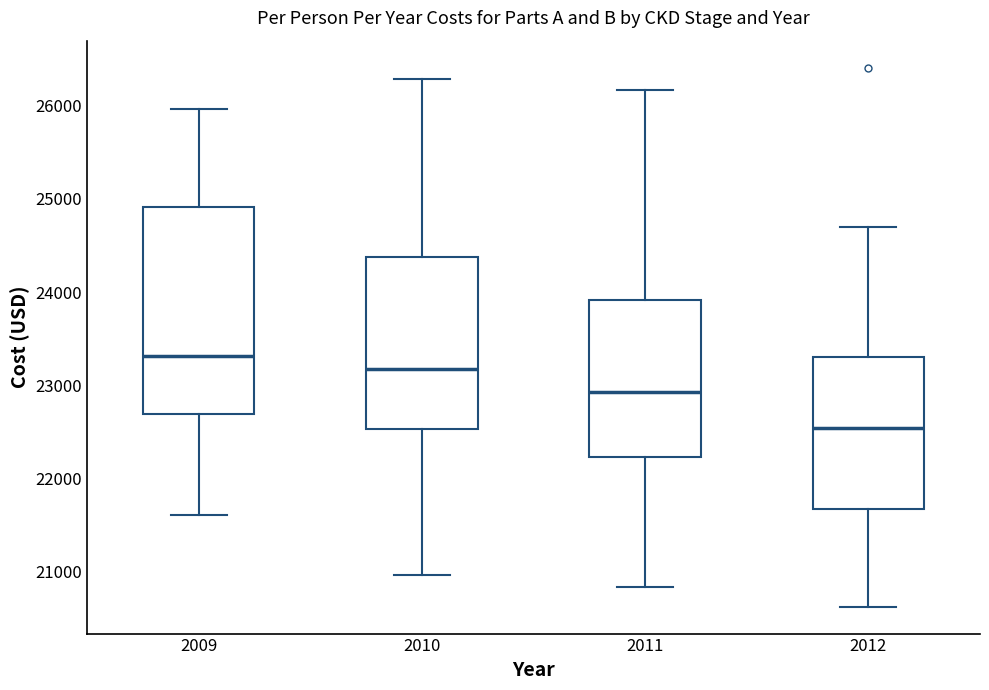

Reading left to right, read every box against the y-axis: the position of its median line, the range the box covers, and the ends of its whiskers. The values are not printed on the chart, so give them approximately, as read against the axis.

2009: median 23300, box 22700 to 24900, whiskers 21600 to 26000
2010: median 23200, box 22500 to 24400, whiskers 21000 to 26300
2011: median 22900, box 22200 to 23900, whiskers 20800 to 26200
2012: median 22500, box 21700 to 23300, whiskers 20600 to 24700